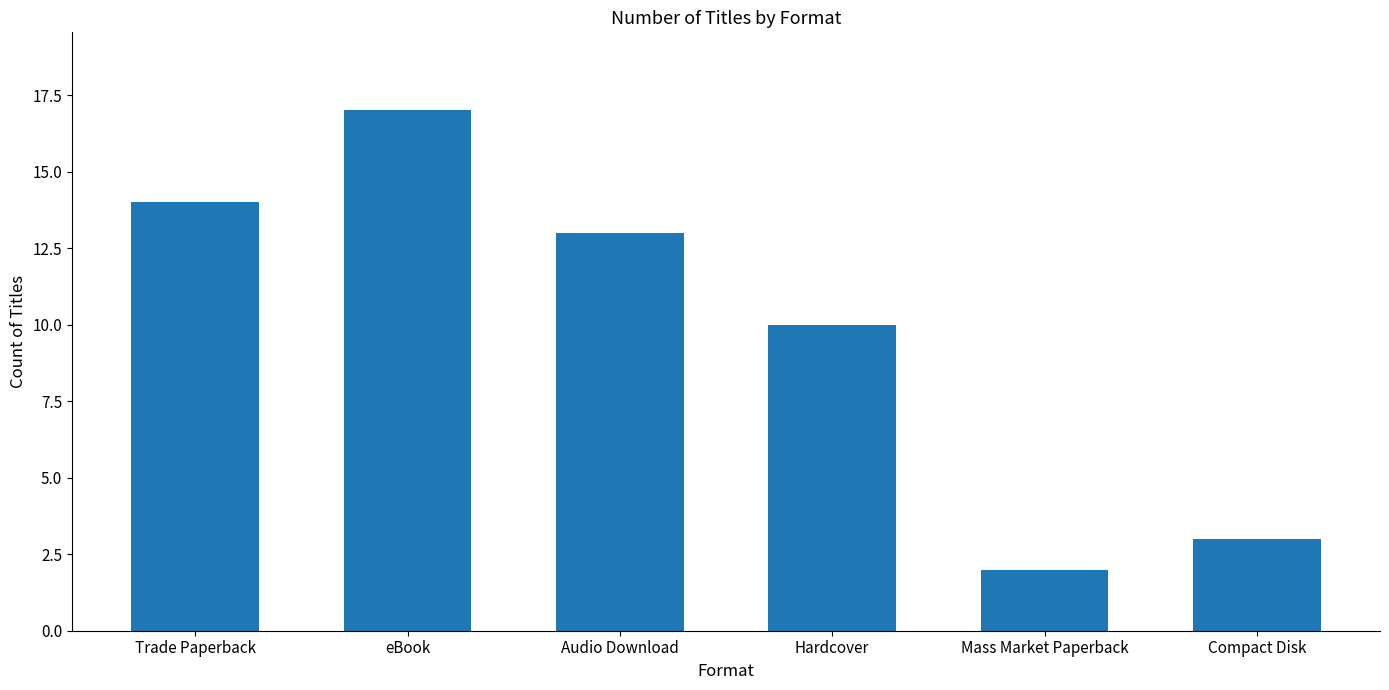

Reading left to right, list all the values displayed in this chart.

14	17	13	10	2	3